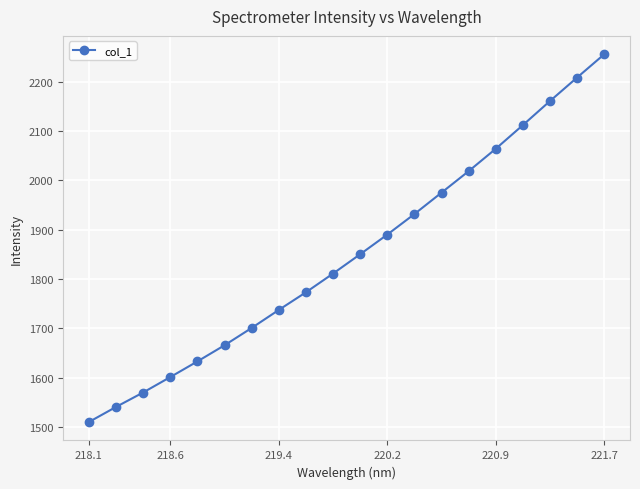

What is the minimum value shown in the chart?

1510.5